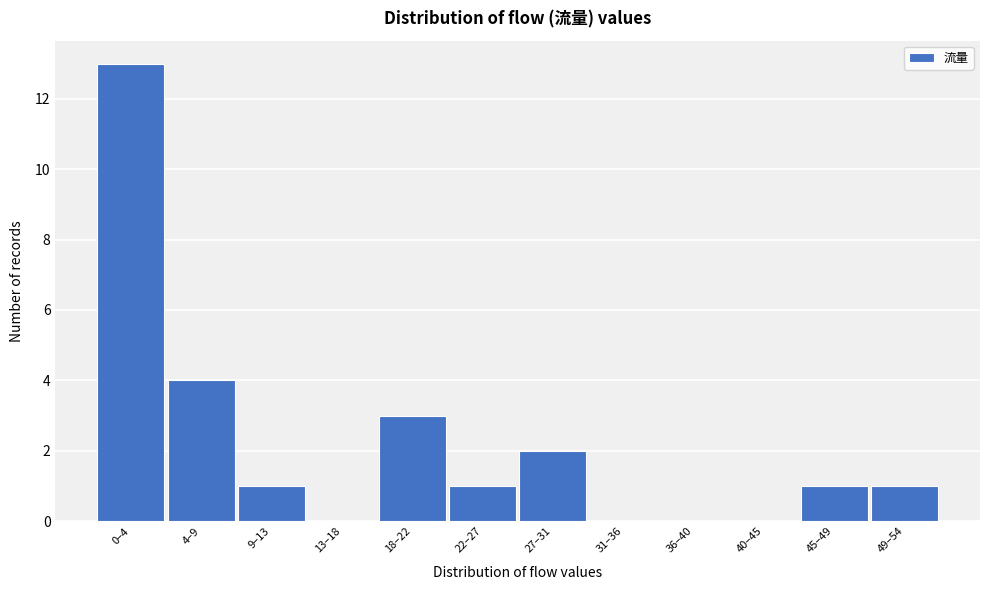

Reading left to right, transcribe all the data shown in this chart.

0–4=13	4–9=4	9–13=1	13–18=0	18–22=3	22–27=1	27–31=2	31–36=0	36–40=0	40–45=0	45–49=1	49–54=1